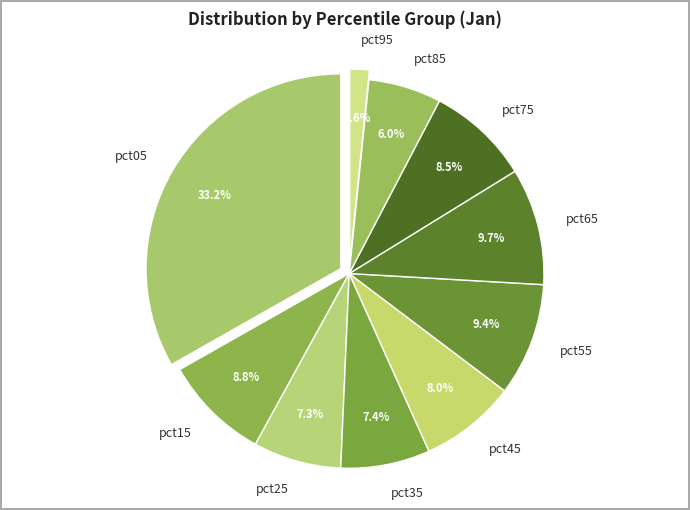

Rank the categories by value from highest to lowest.

pct05, pct65, pct55, pct15, pct75, pct45, pct35, pct25, pct85, pct95